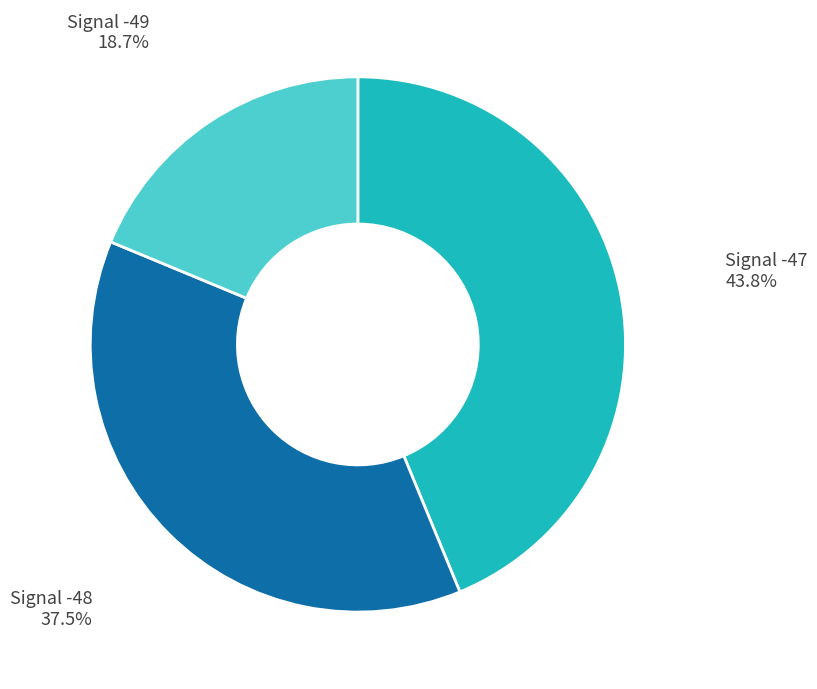

Do Signal -47 and Signal -48 together represent more than half of the pie?

Yes